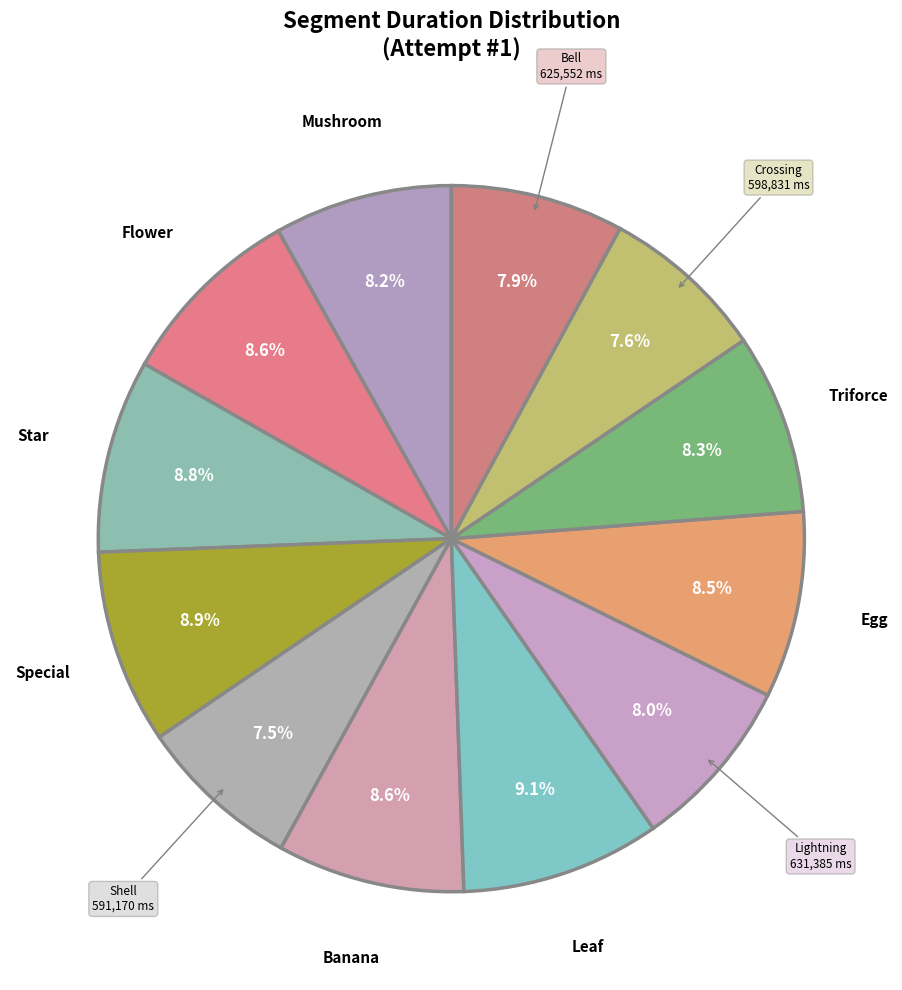

To the nearest percent, what portion does Mushroom represent?

8%